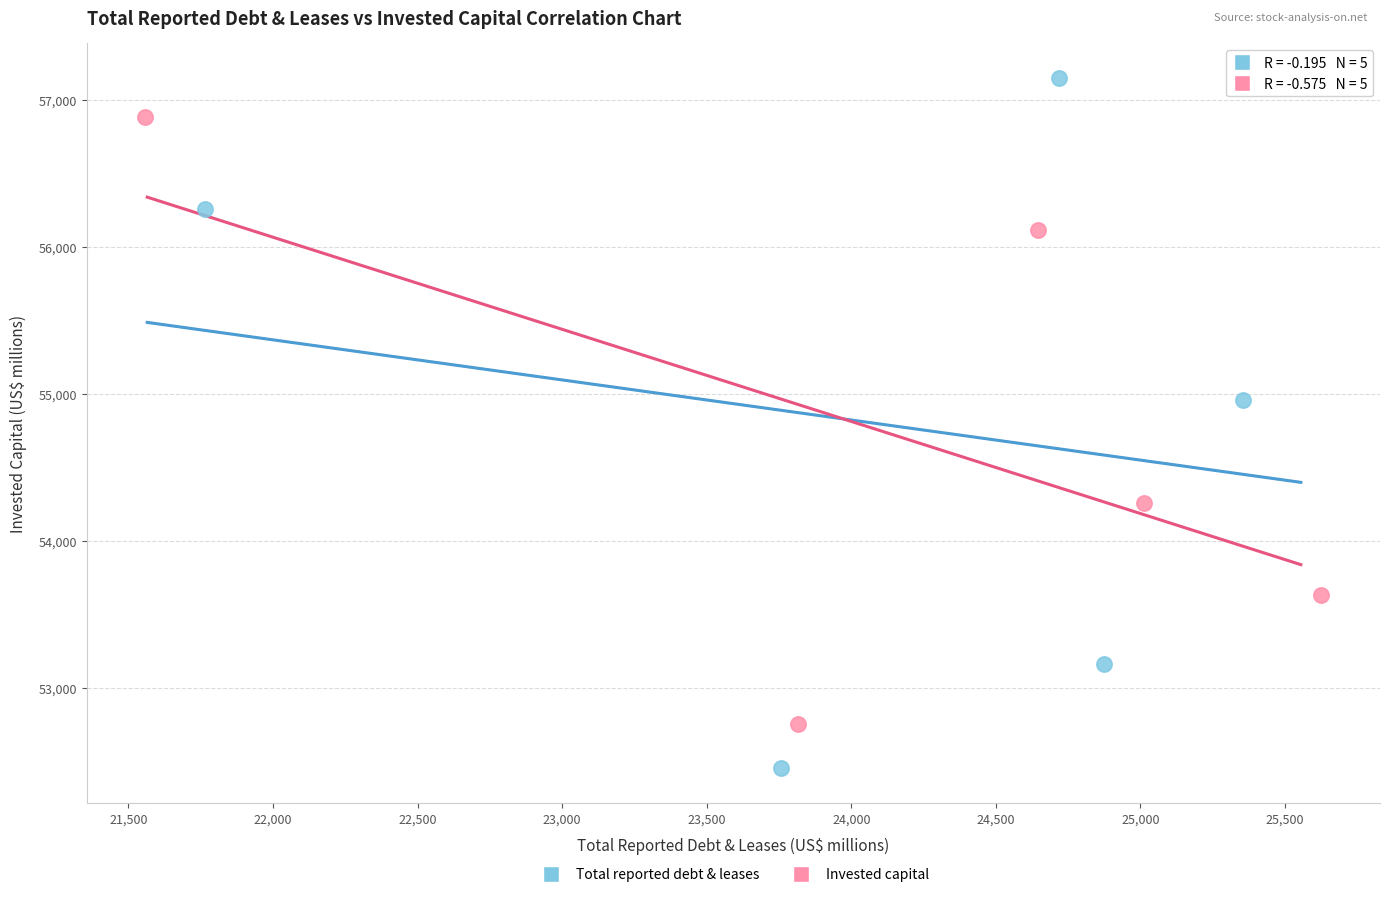

Which series has the widest spread of Y values?

Total reported debt & leases